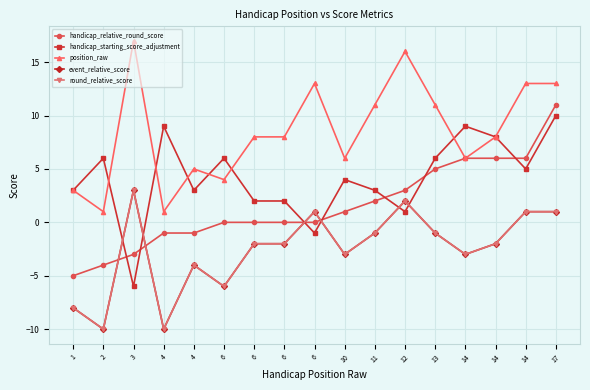

Rank the categories by round_relative_score value from highest to lowest.

3, 12, 6, 14, 17, 11, 13, 6, 6, 14, 10, 14, 4, 6, 1, 2, 4